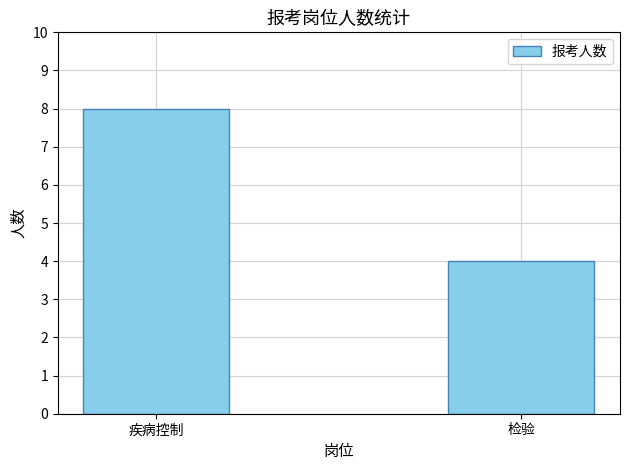

List the labels in order of value, largest first.

疾病控制, 检验